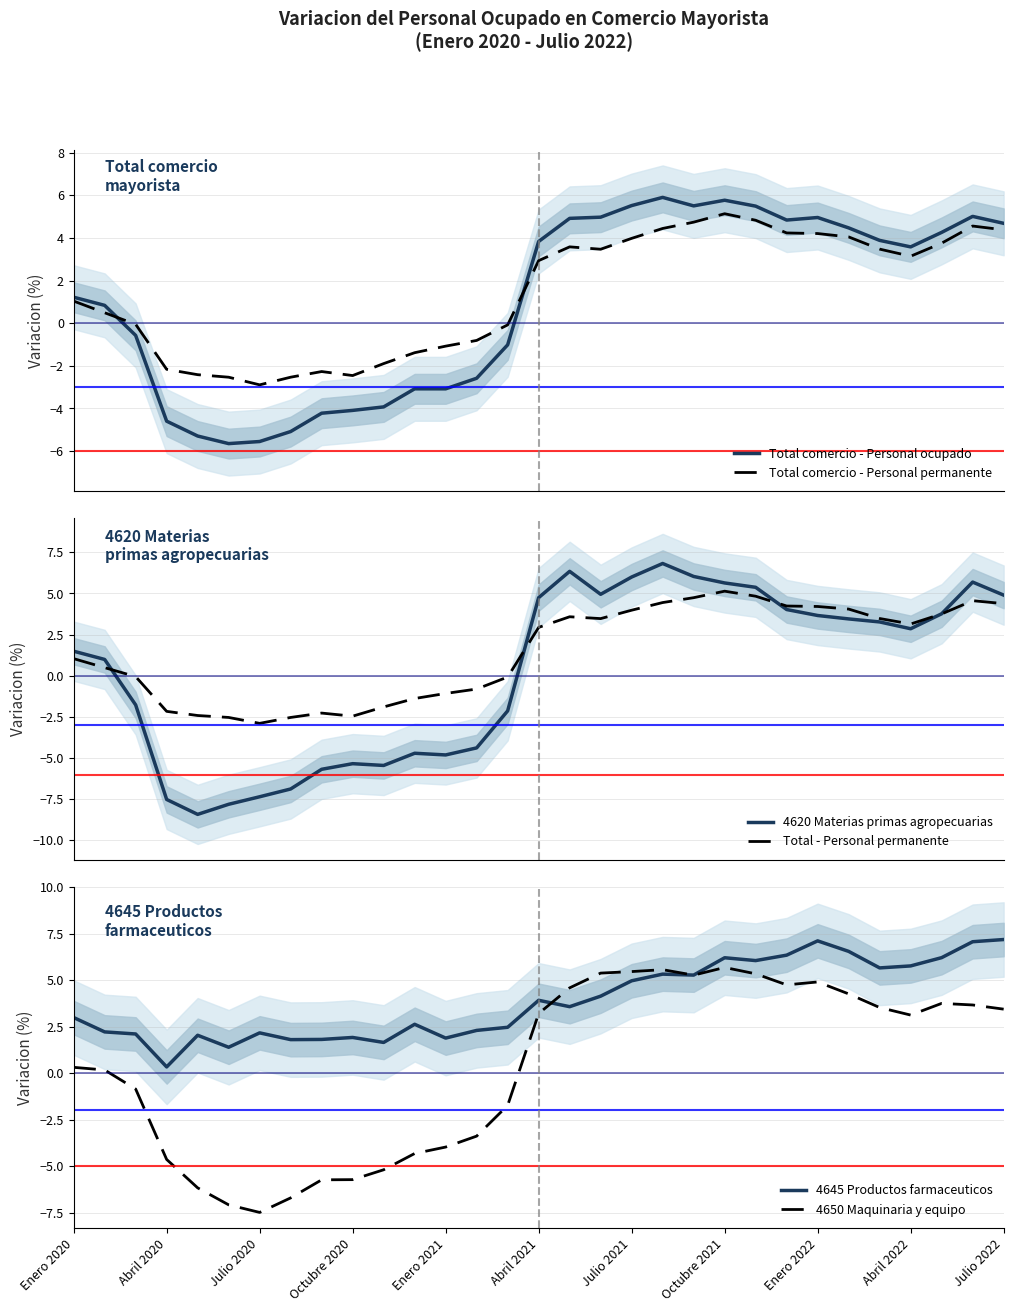

Reading left to right, extract all data points from this chart.

Total comercio - Personal ocupado: 1.2	0.8	-0.6	-4.6	-5.3	-5.6	-5.6	-5.1	-4.2	-4.1	-3.9	-3.1	-3.1	-2.6	-1.0	3.8	4.9	5.0	5.5	5.9	5.5	5.8	5.5	4.8	5.0	4.5	3.9	3.6	4.3	5.0	4.7
Total comercio - Personal permanente: 1.0	0.5	-0.1	-2.2	-2.4	-2.5	-2.9	-2.5	-2.3	-2.5	-1.9	-1.4	-1.1	-0.8	-0.1	2.9	3.6	3.5	4.0	4.4	4.7	5.1	4.8	4.2	4.2	4.1	3.5	3.1	3.8	4.6	4.4
4620 Materias primas agropecuarias: 1.5	1.0	-1.8	-7.5	-8.4	-7.8	-7.4	-6.9	-5.7	-5.3	-5.4	-4.7	-4.8	-4.4	-2.1	4.7	6.3	5.0	6.0	6.8	6.0	5.6	5.4	4.0	3.7	3.5	3.3	2.9	3.8	5.7	4.9
Total - Personal permanente: 1.0	0.5	-0.1	-2.2	-2.4	-2.5	-2.9	-2.5	-2.3	-2.5	-1.9	-1.4	-1.1	-0.8	-0.1	2.9	3.6	3.5	4.0	4.4	4.7	5.1	4.8	4.2	4.2	4.1	3.5	3.1	3.8	4.6	4.4
4645 Productos farmaceuticos: 3.0	2.2	2.1	0.3	2.0	1.4	2.2	1.8	1.8	1.9	1.6	2.6	1.9	2.3	2.5	3.9	3.6	4.1	5.0	5.3	5.3	6.2	6.0	6.3	7.1	6.5	5.7	5.8	6.2	7.1	7.2
4650 Maquinaria y equipo: 0.3	0.2	-0.9	-4.6	-6.2	-7.1	-7.5	-6.7	-5.7	-5.7	-5.2	-4.3	-4.0	-3.4	-1.7	3.2	4.6	5.4	5.5	5.6	5.3	5.7	5.3	4.7	4.9	4.3	3.5	3.1	3.7	3.7	3.4